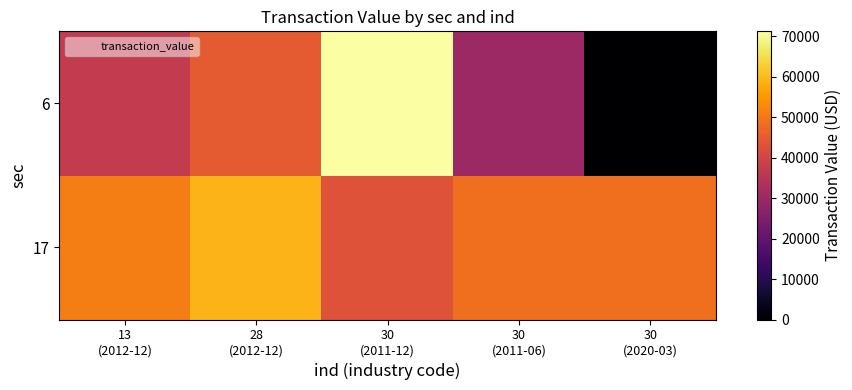

At how many categories does at least one series exceed 16873?

5